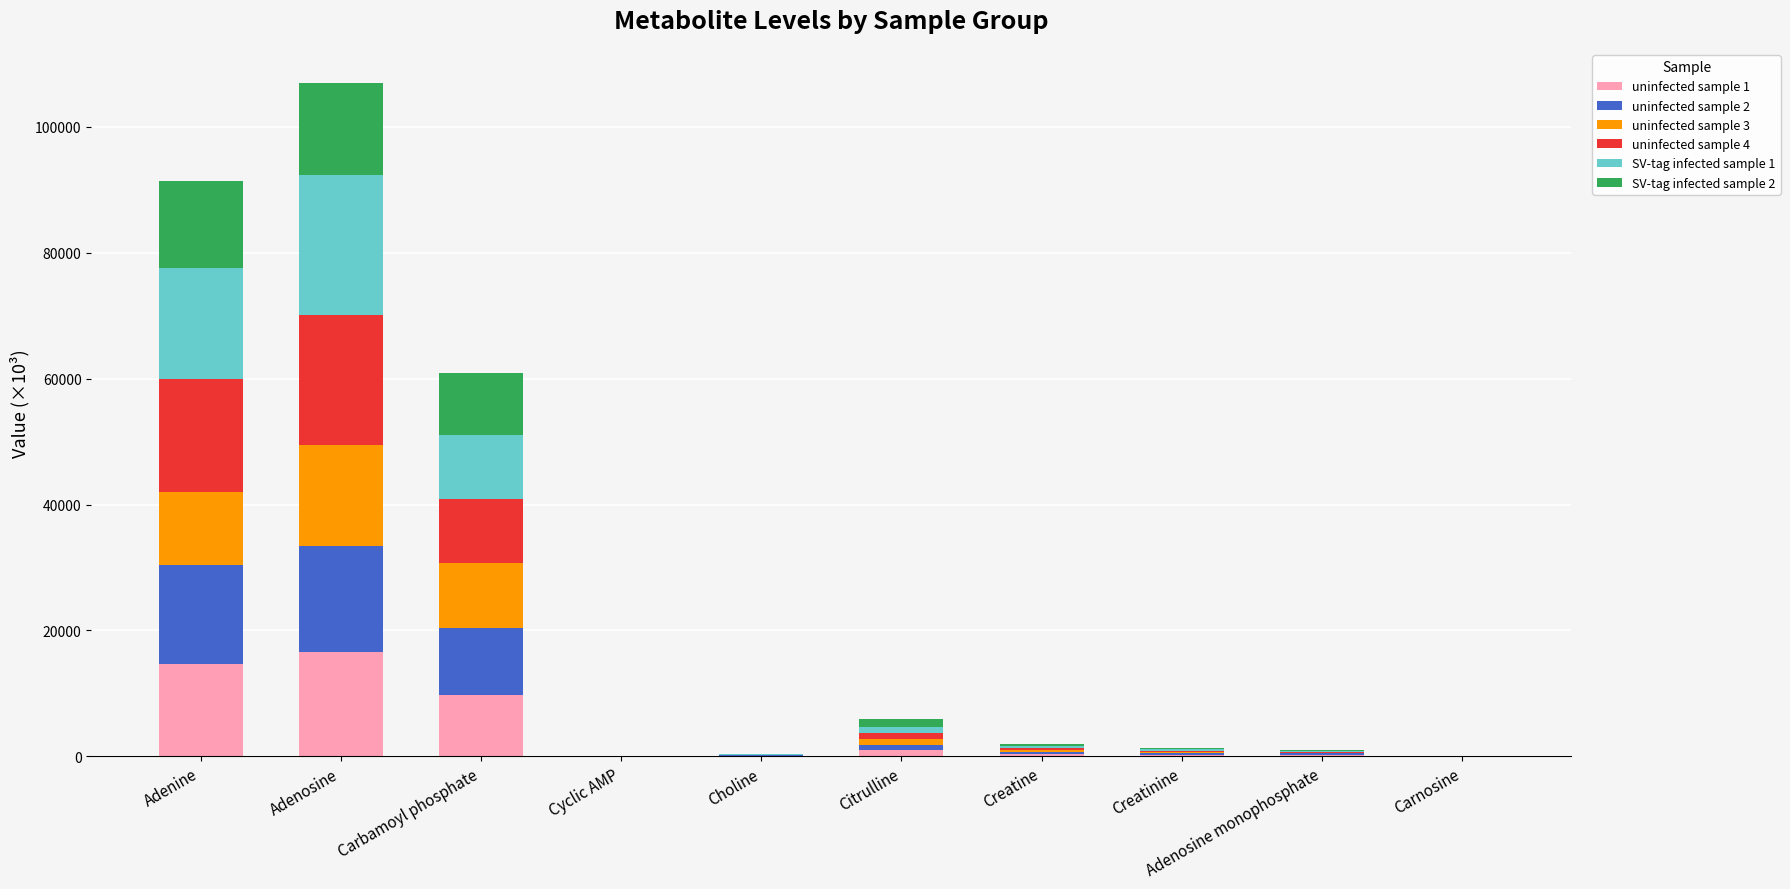

At which category is the sum across all series the highest?

Adenosine